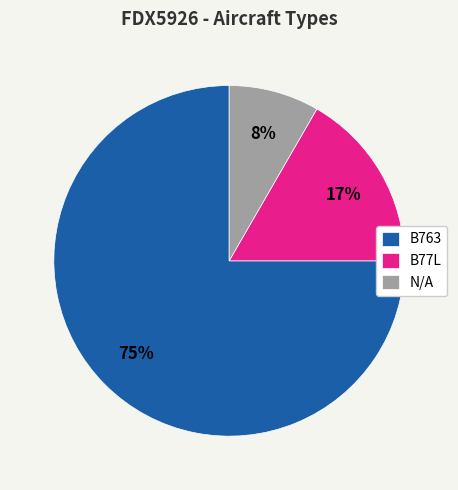

What is the largest slice in the pie chart?

B763